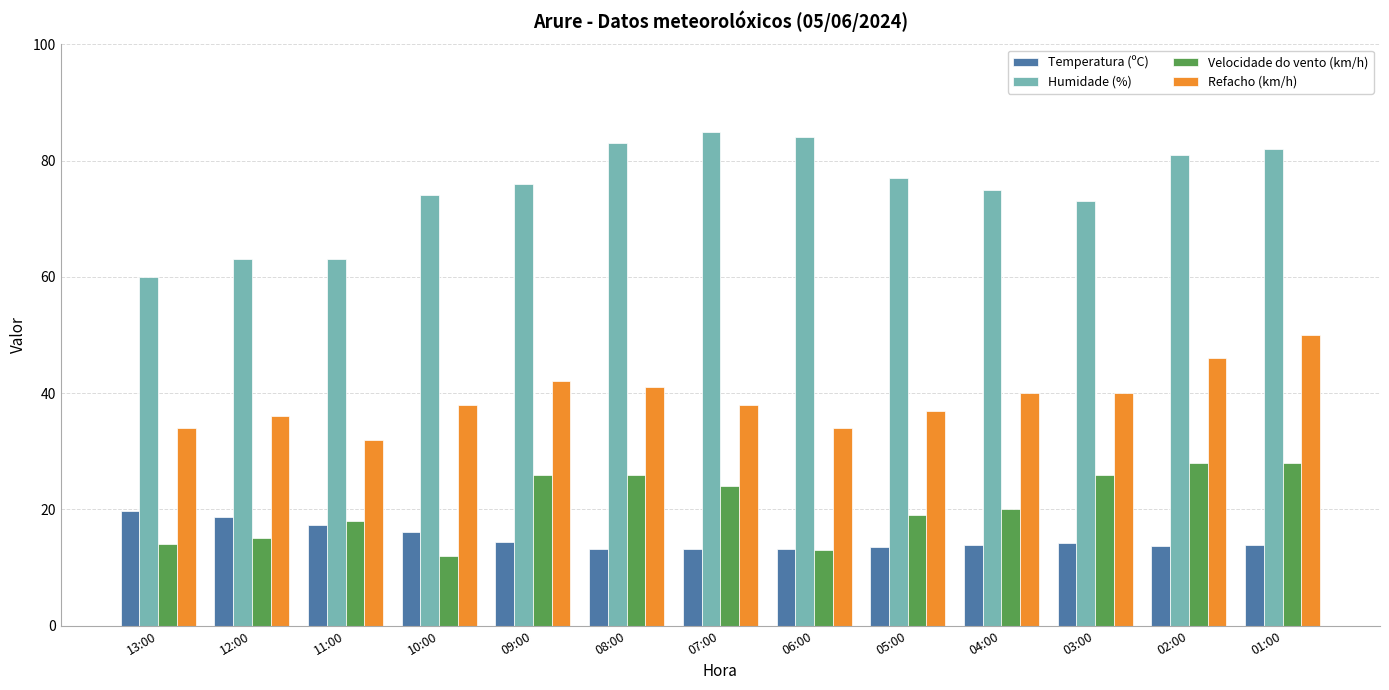

Is the value of Velocidade do vento (km/h) at 07:00 greater than the value of Temperatura (ºC) at 12:00?

Yes